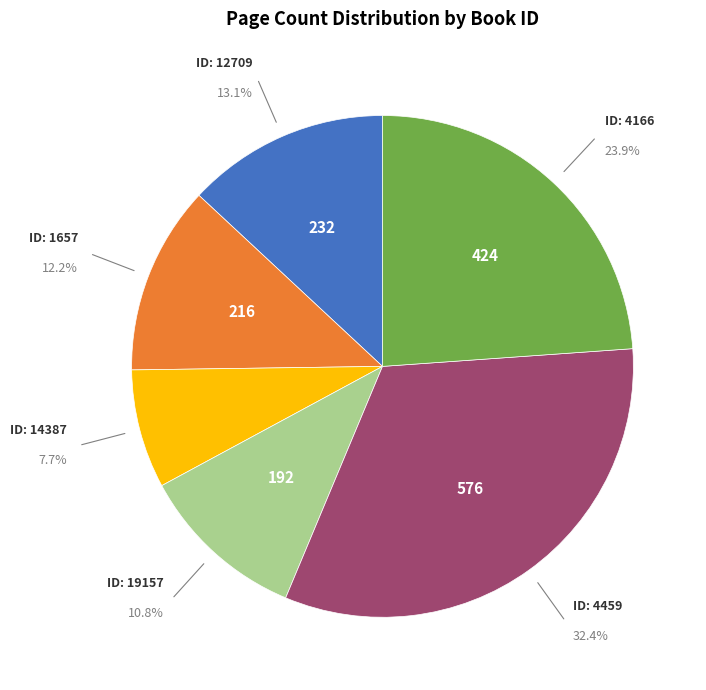

Is there a majority slice in this chart?

No